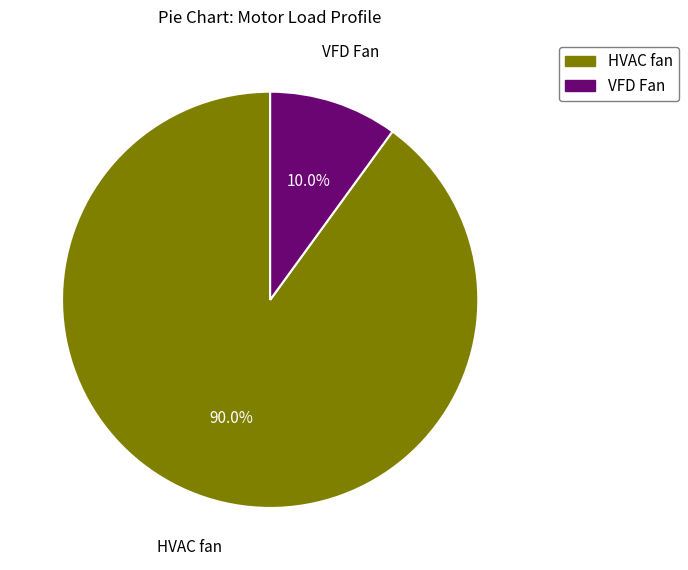

To the nearest percent, what is the difference between the HVAC fan and VFD Fan slice percentages?

80%